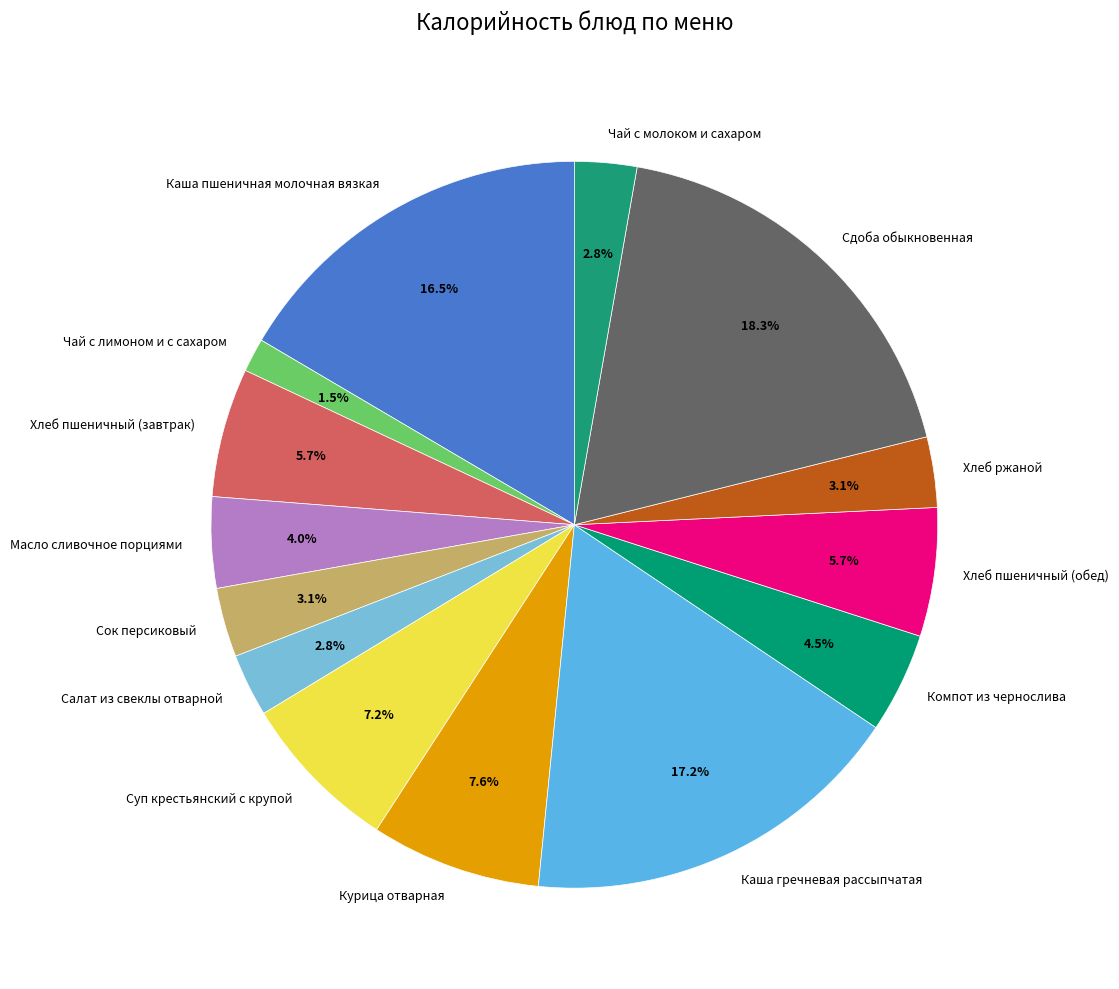

To the nearest percent, what is the difference between the largest and smallest slice percentages?

17%